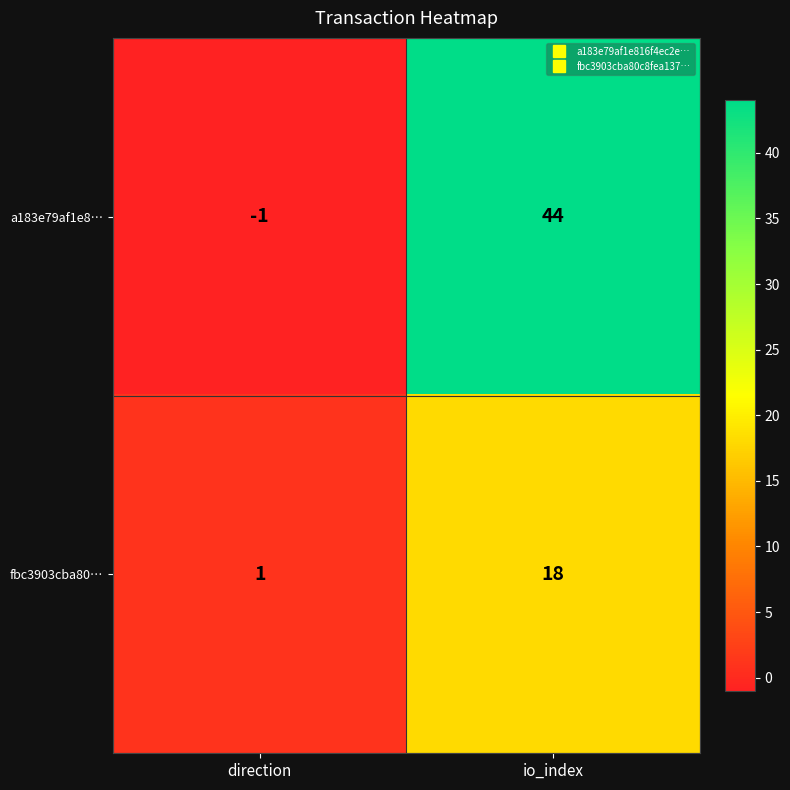

What is the difference between the fbc3903cba80… values at direction and io_index?

17